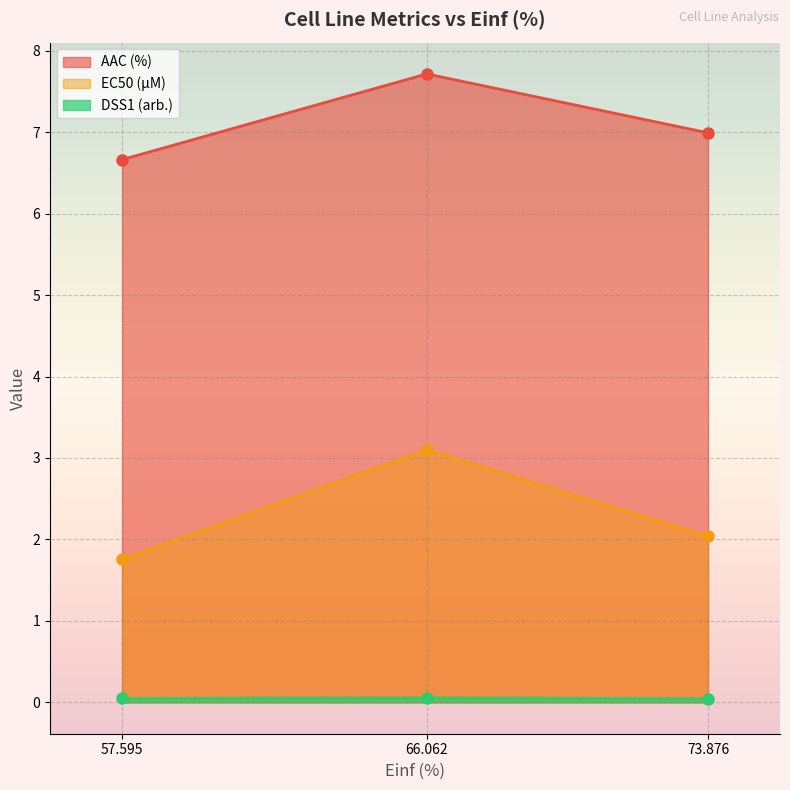

Is the value of AAC (%) at 57.595 greater than the value of DSS1 (arb.) at 73.876?

Yes